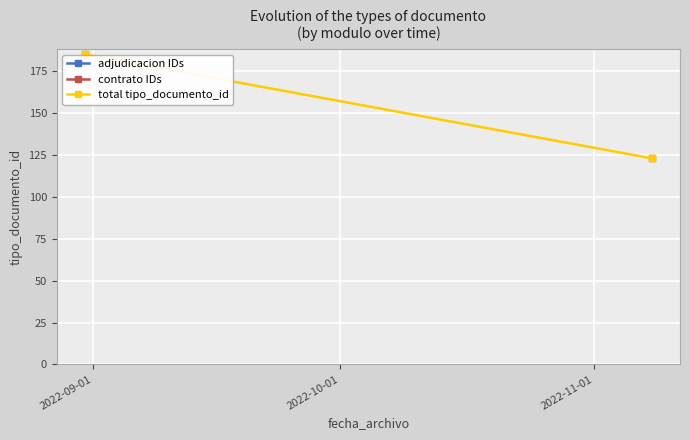

Between 2022-10-01 and 2022-09-01, which is larger?

2022-09-01